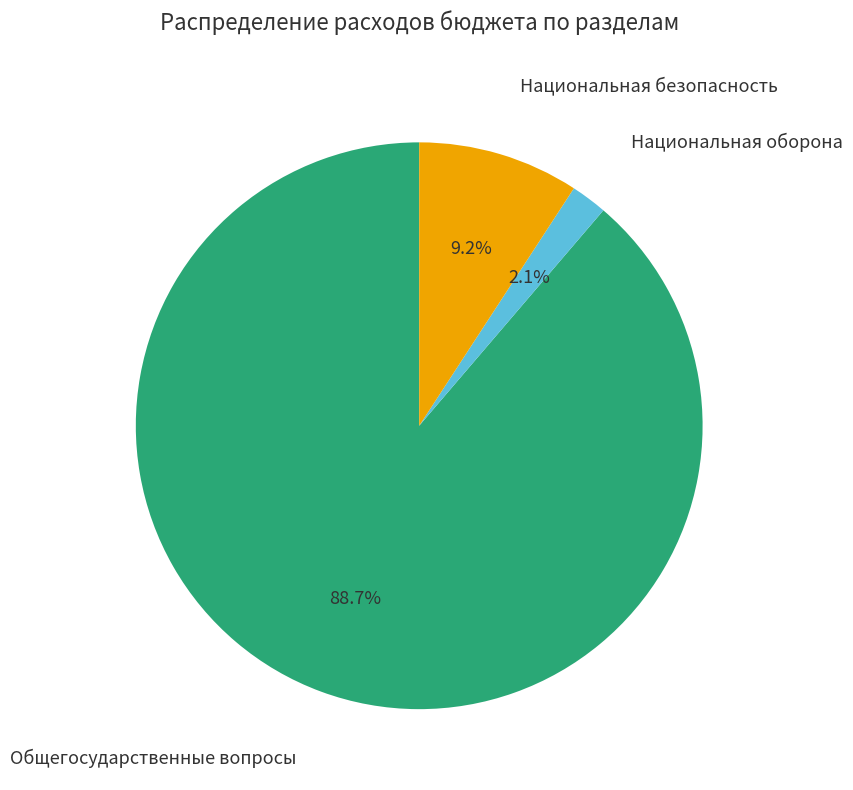

Does any single category account for the majority?

Yes